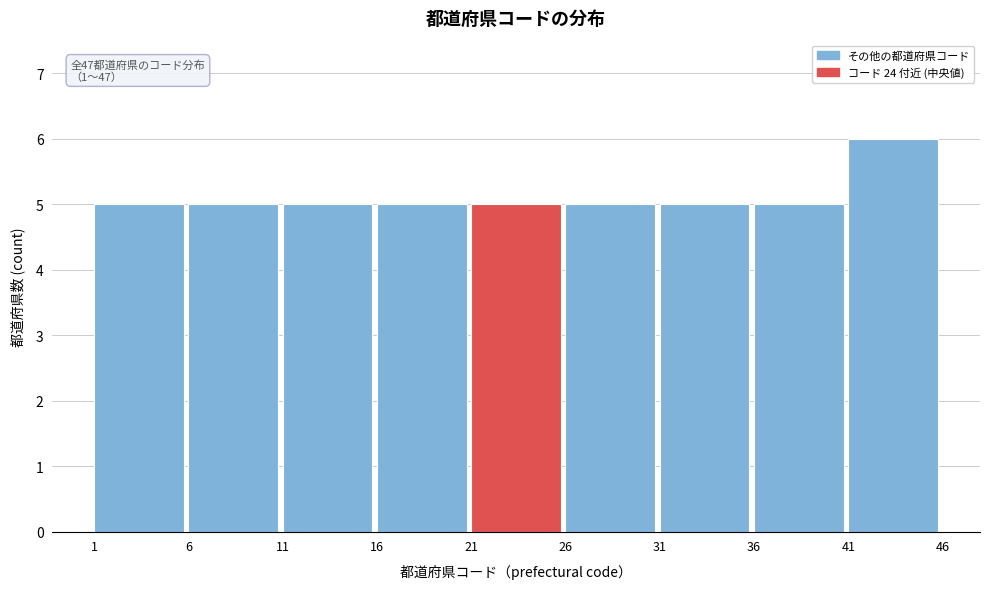

Which range on the x-axis has the tallest bar?

41 to 46